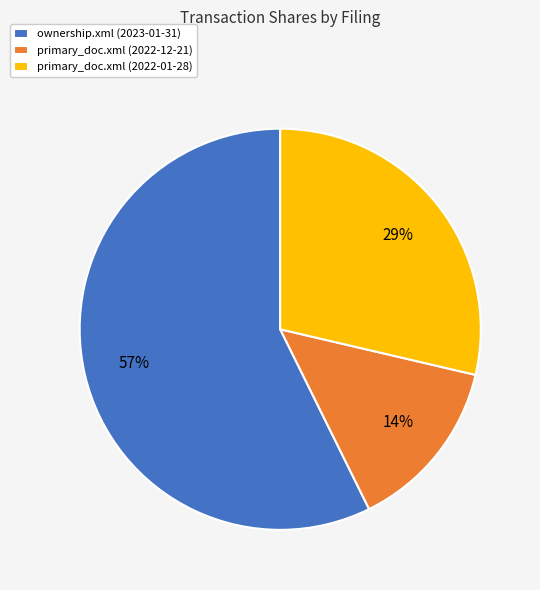

To the nearest percent, what is the combined percentage of primary_doc.xml (2022-12-21) and primary_doc.xml (2022-01-28)?

43%